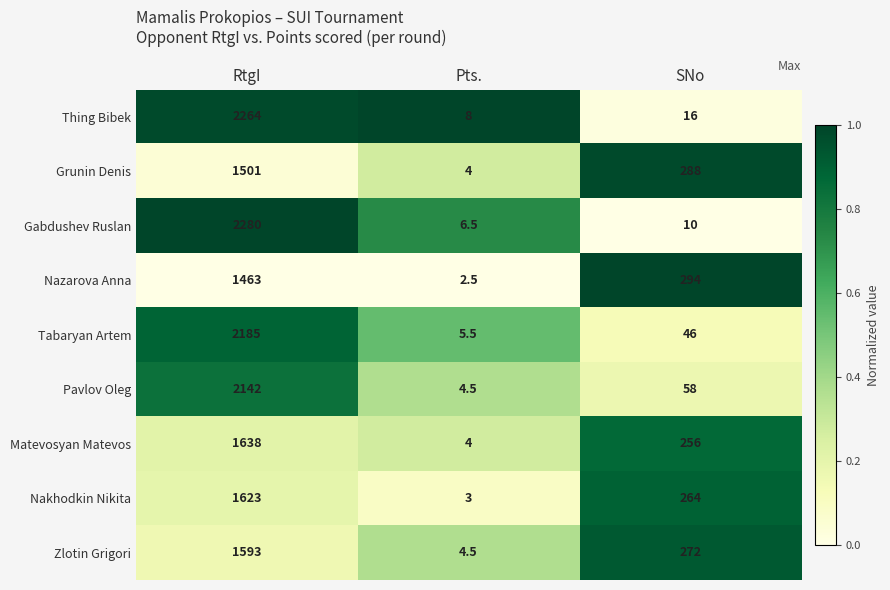

True or false: Grunin Denis has a value of 1501.0 at RtgI.

True